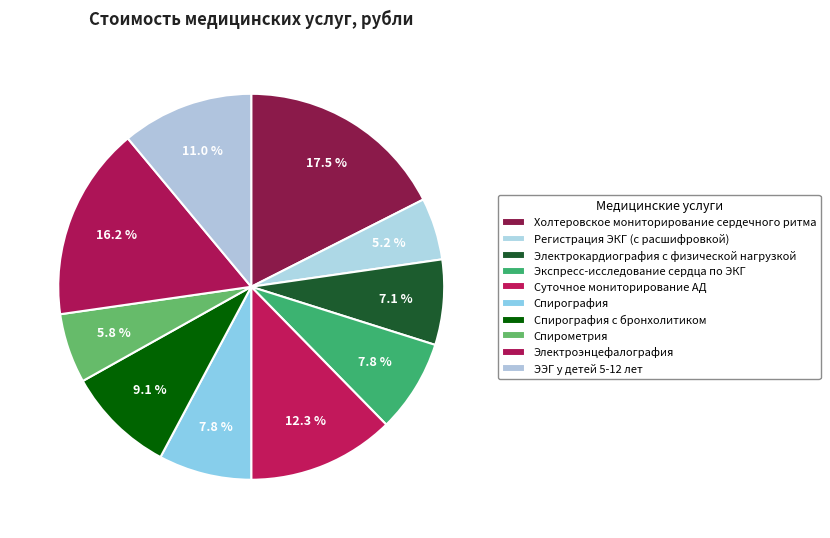

To the nearest percent, what is the average slice percentage?

10%